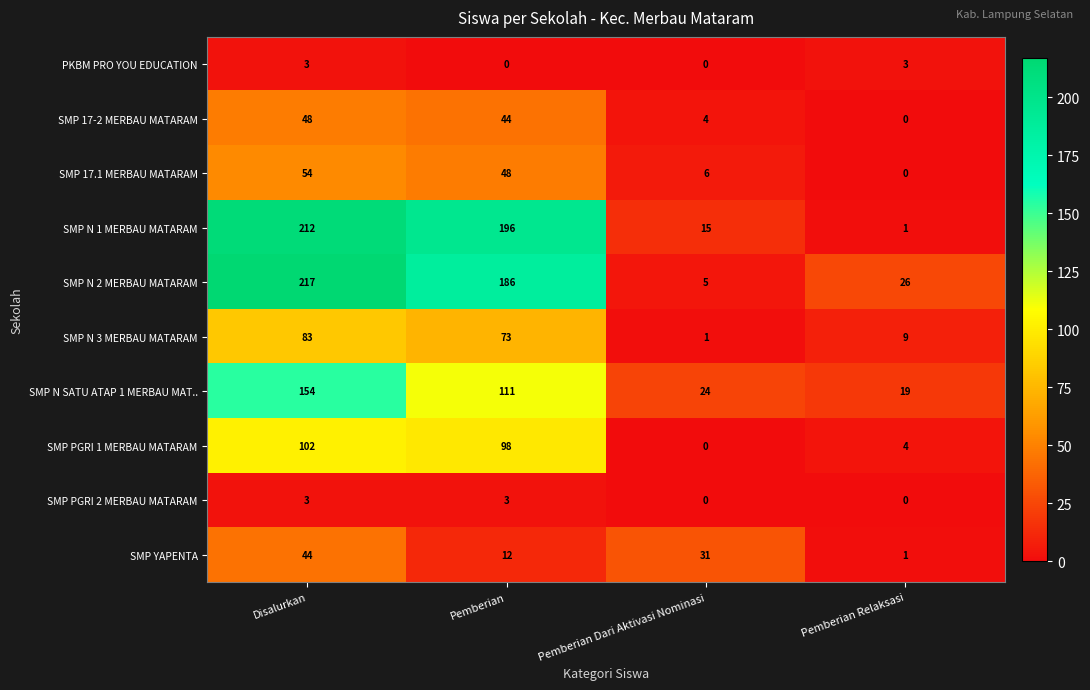

Which series changed the most between Pemberian and Pemberian Relaksasi?

SMP N 1 MERBAU MATARAM